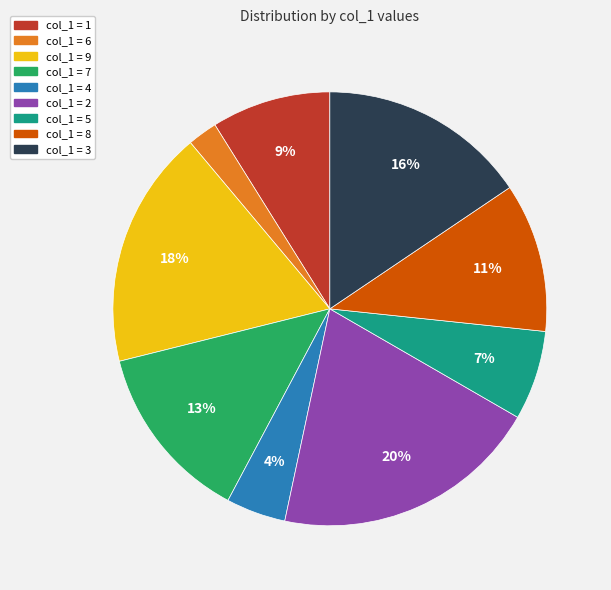

Is there any slice that represents more than half of the pie?

No